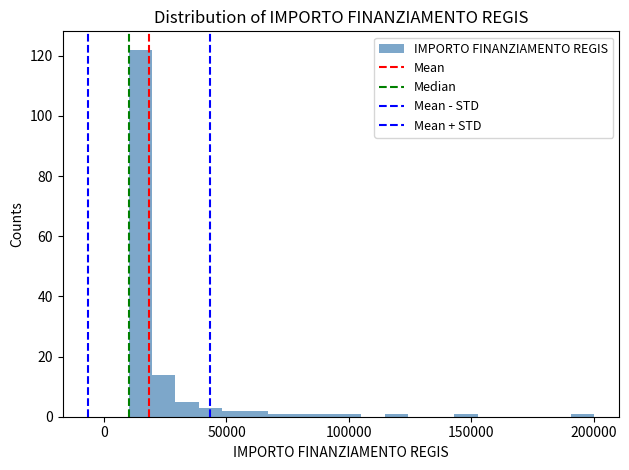

Read against the x-axis, roughly where is the centre of the tallest bar?

15000